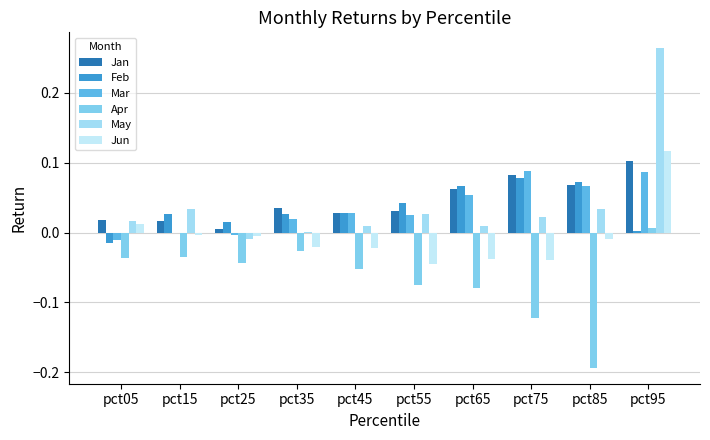

Is it true that Apr equals -0.1 at pct85?

False